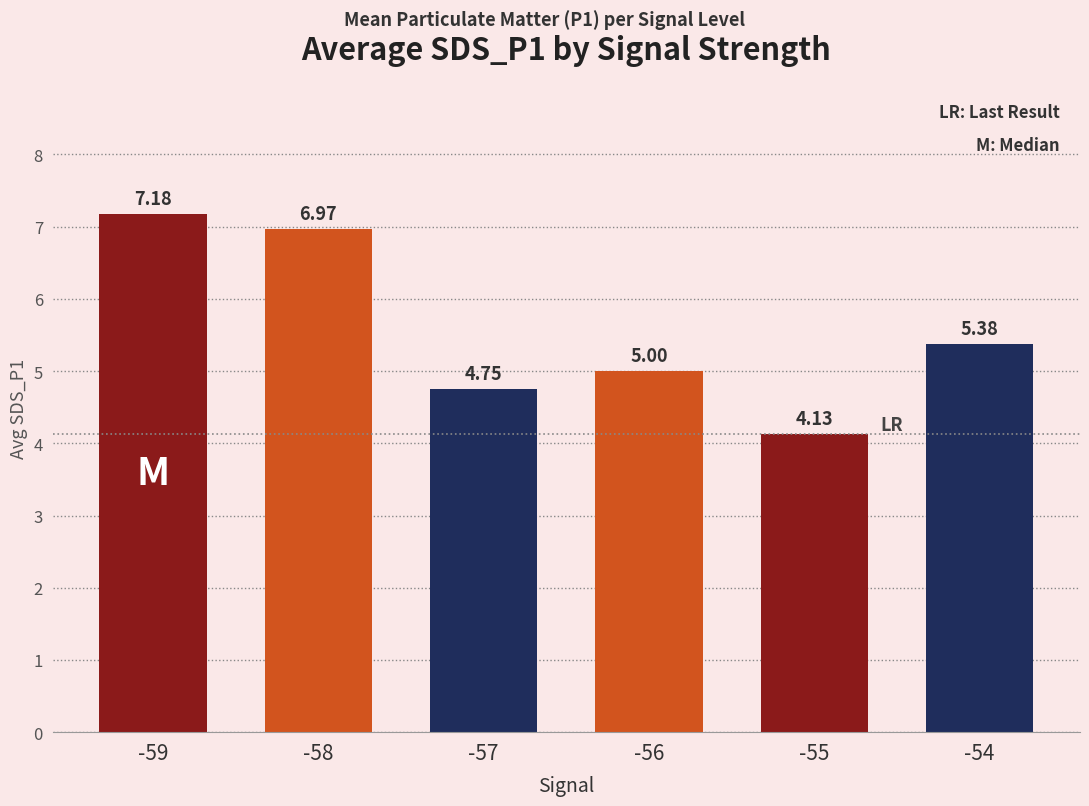

What is the average value?

5.6